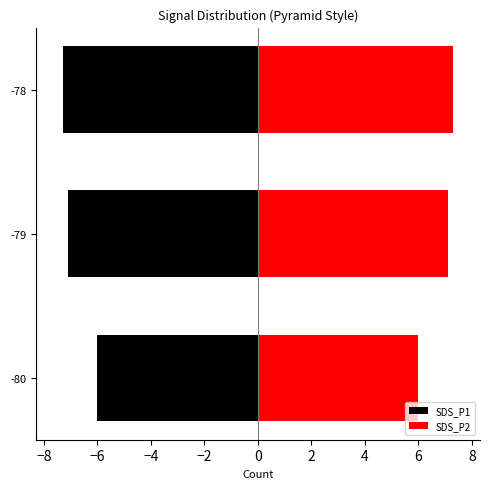

Rank the series by their average value, from highest to lowest.

SDS_P2, SDS_P1